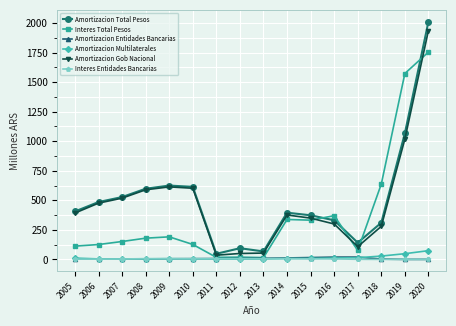

True or false: Amortizacion Total Pesos has more than 1 interior local peaks.

True